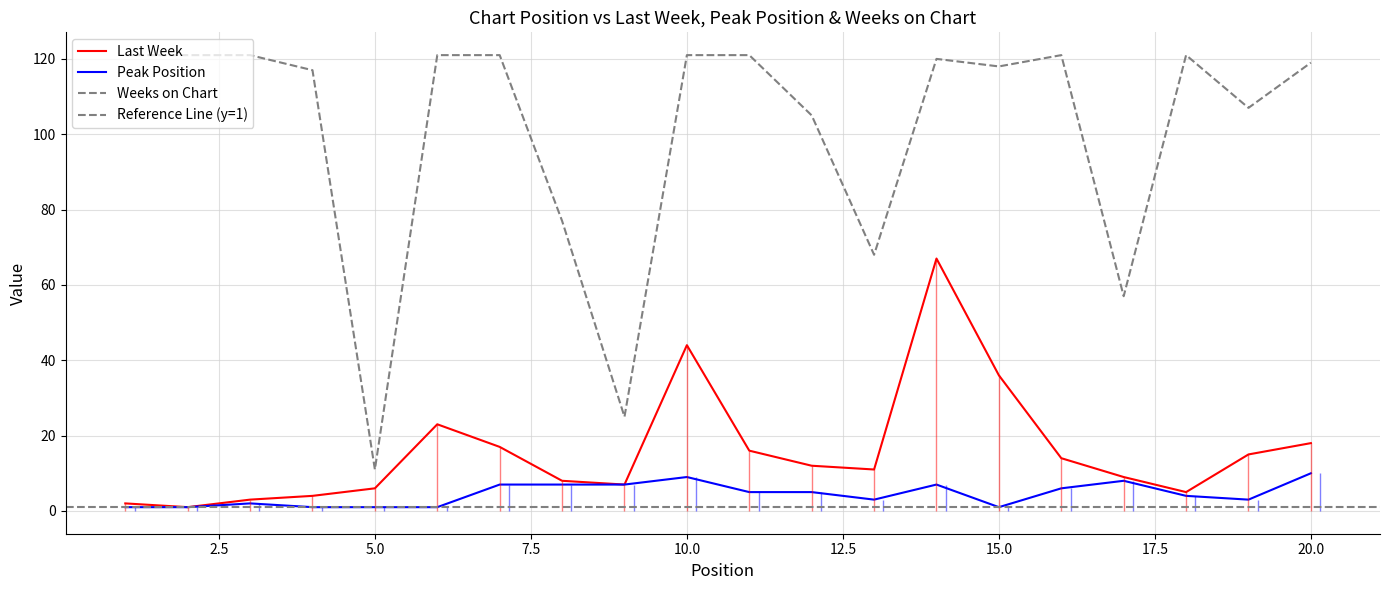

How many distinct data groups are displayed?

3